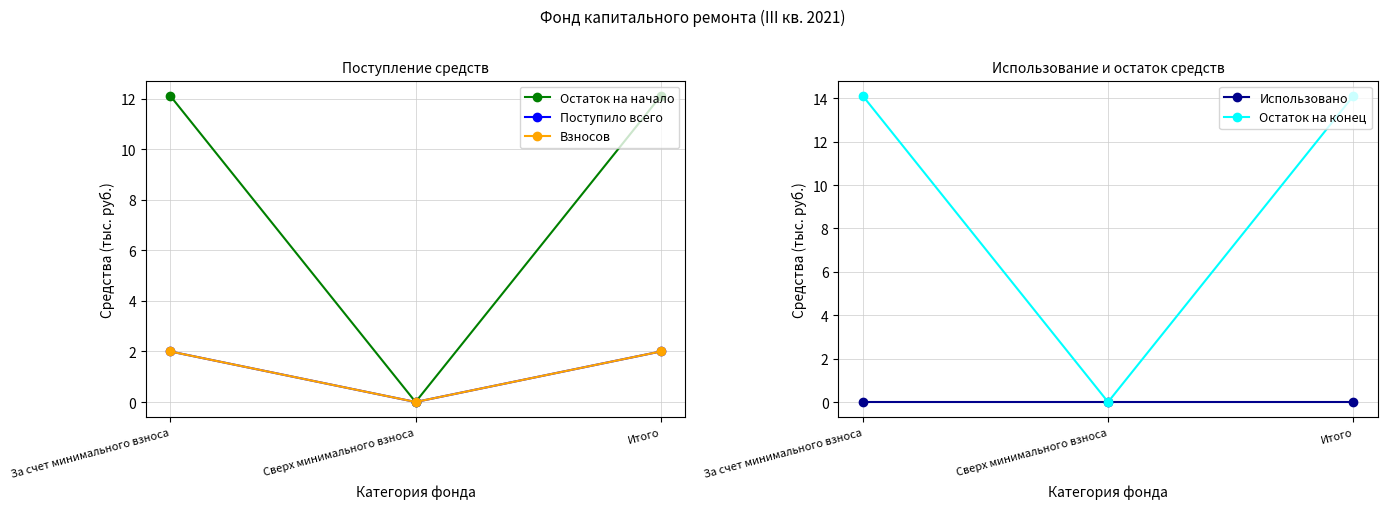

Reading left to right, transcribe all the data shown in this chart.

Остаток на начало: 12.1	0.0	12.1
Поступило всего: 2.0	0.0	2.0
Взносов: 2.0	0.0	2.0
Использовано: 0.0	0.0	0.0
Остаток на конец: 14.1	0.0	14.1